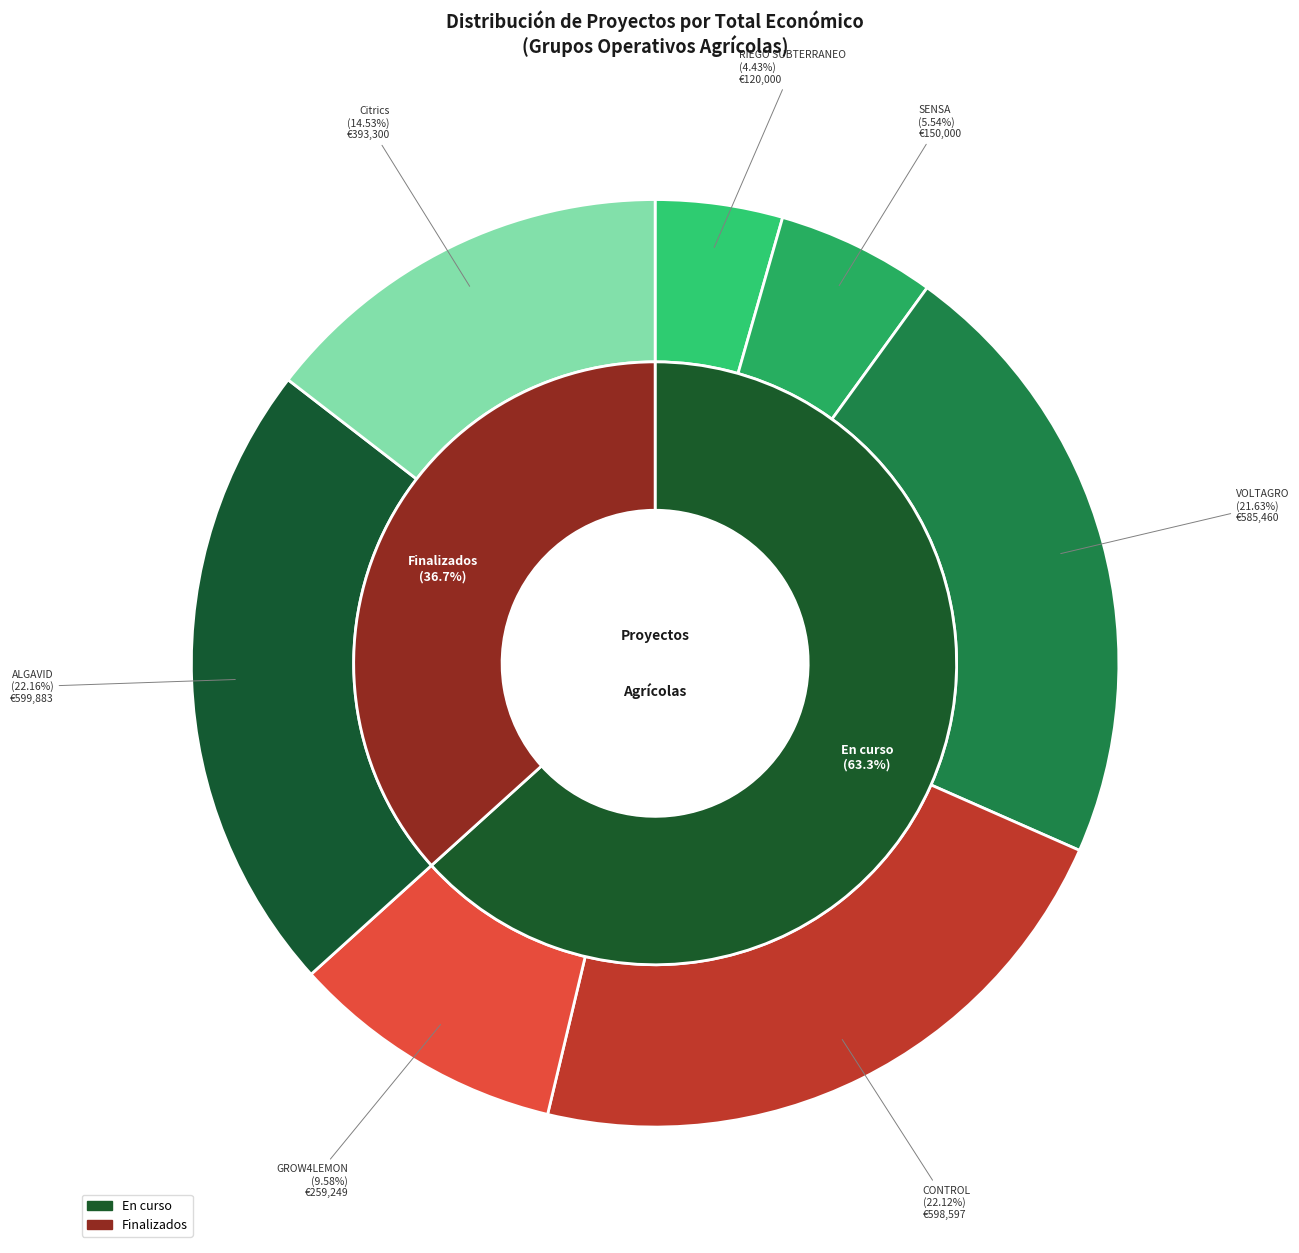

What is the change in value from ALGAVID to Citrics?

-206583